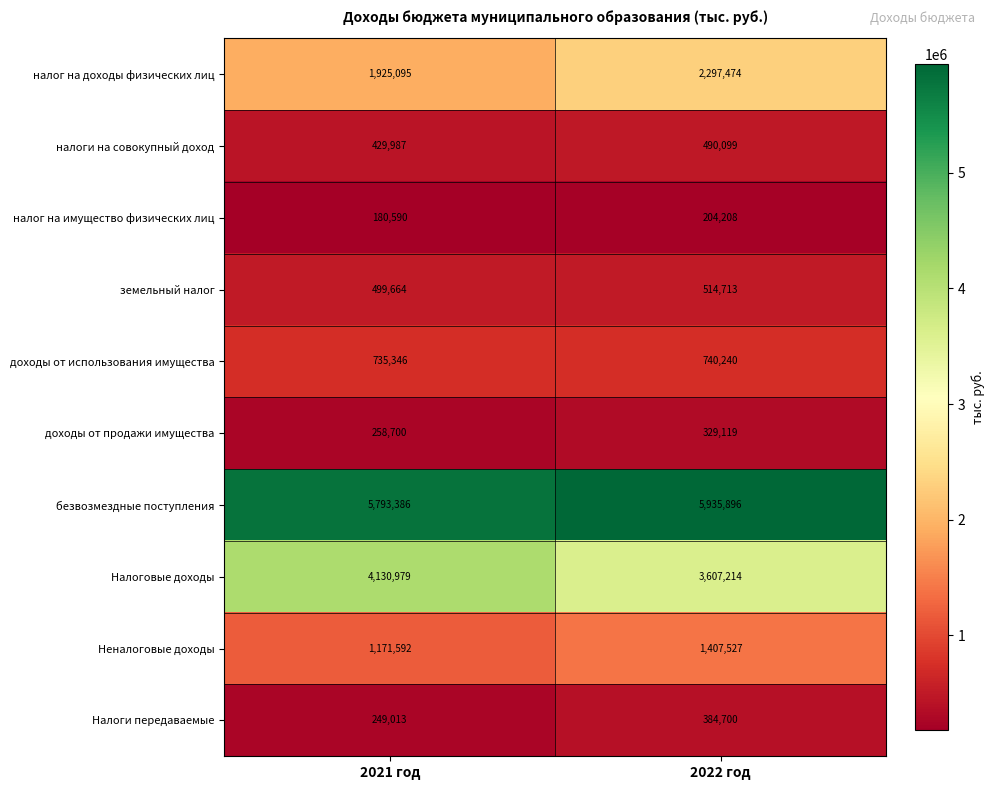

What is the smallest value displayed?

180590